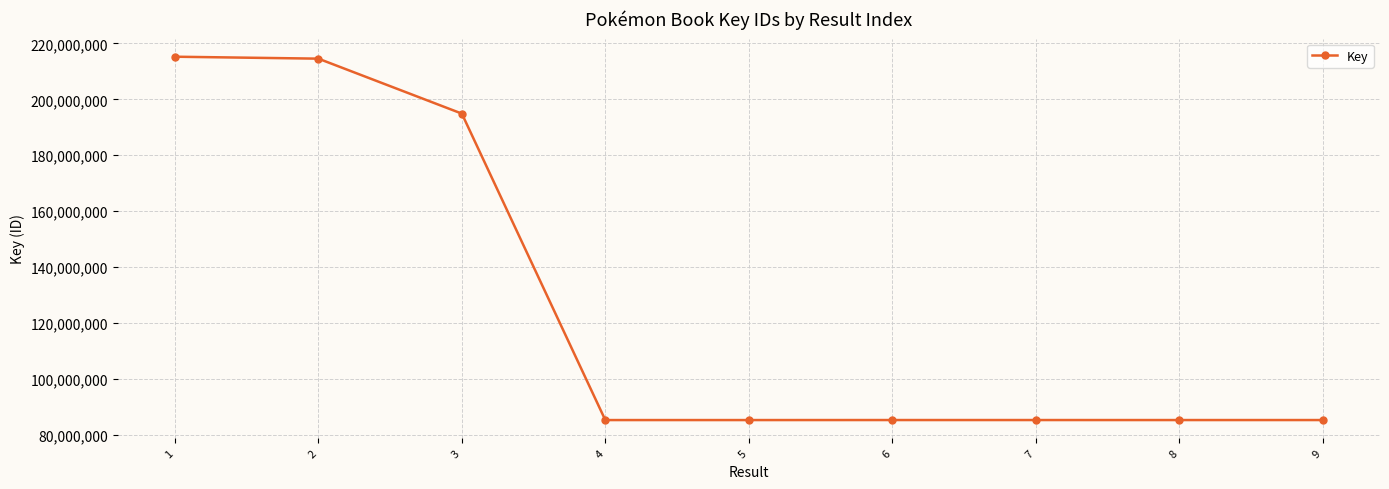

Does the chart display data point markers on the line(s)?

Yes